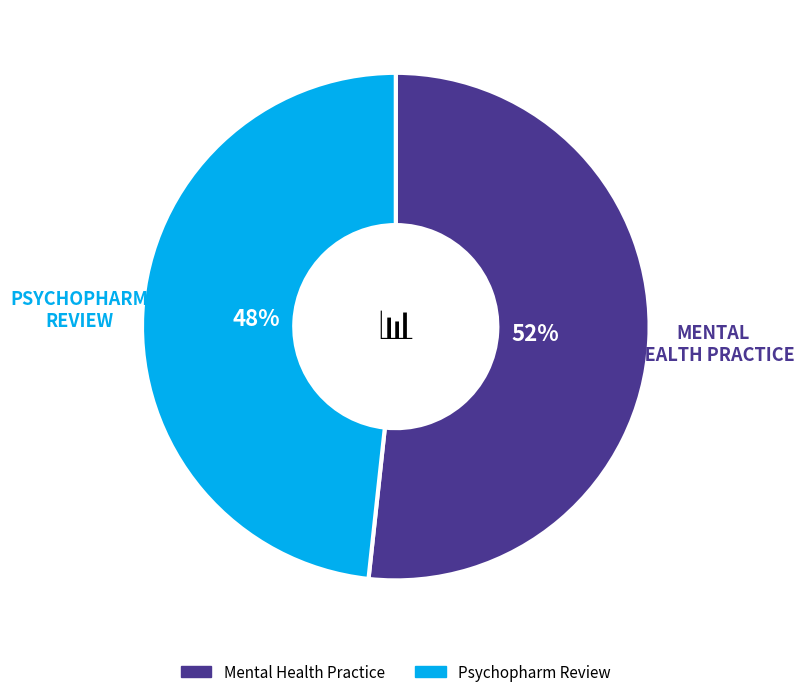

Which has a higher value, Mental Health Practice or Psychopharm Review?

Mental Health Practice